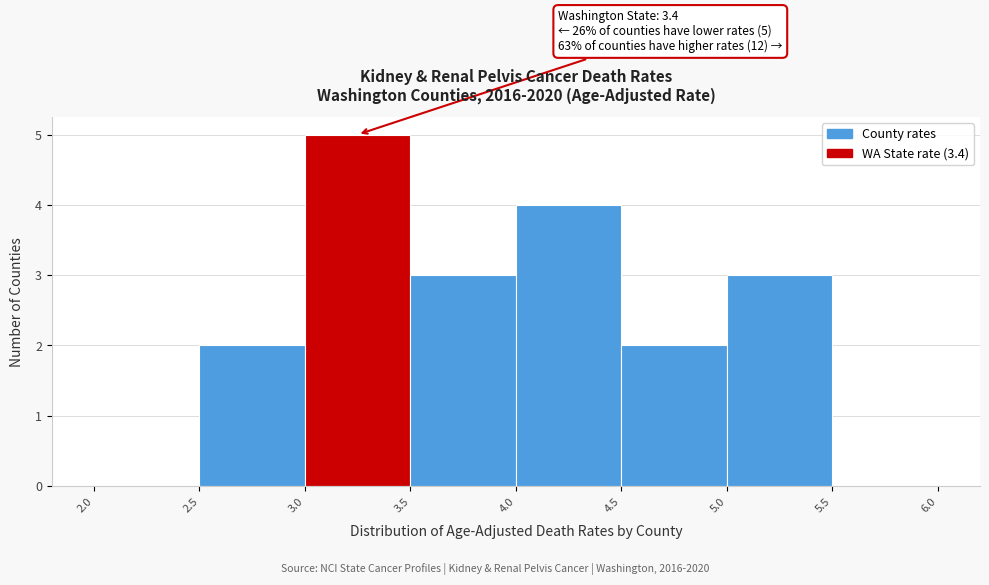

Which range on the x-axis has the tallest bar?

3.0 to 3.5